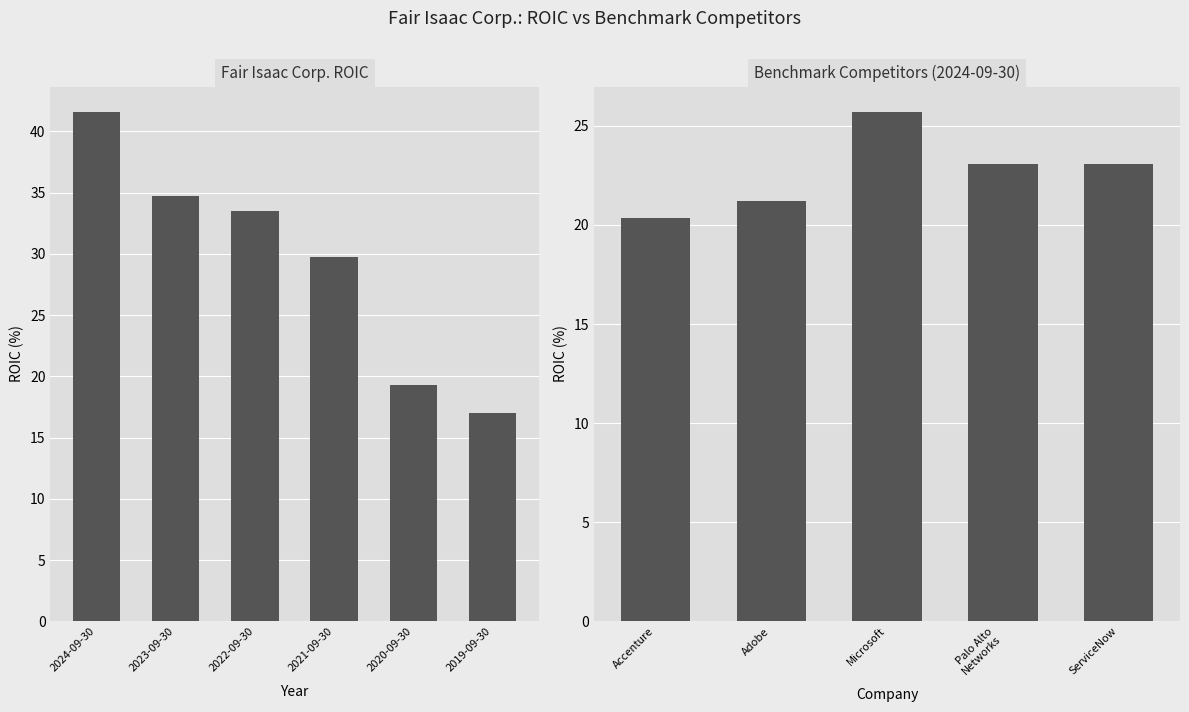

List the labels in order of value, smallest first.

2019-09-30, 2020-09-30, 2021-09-30, 2022-09-30, 2023-09-30, 2024-09-30